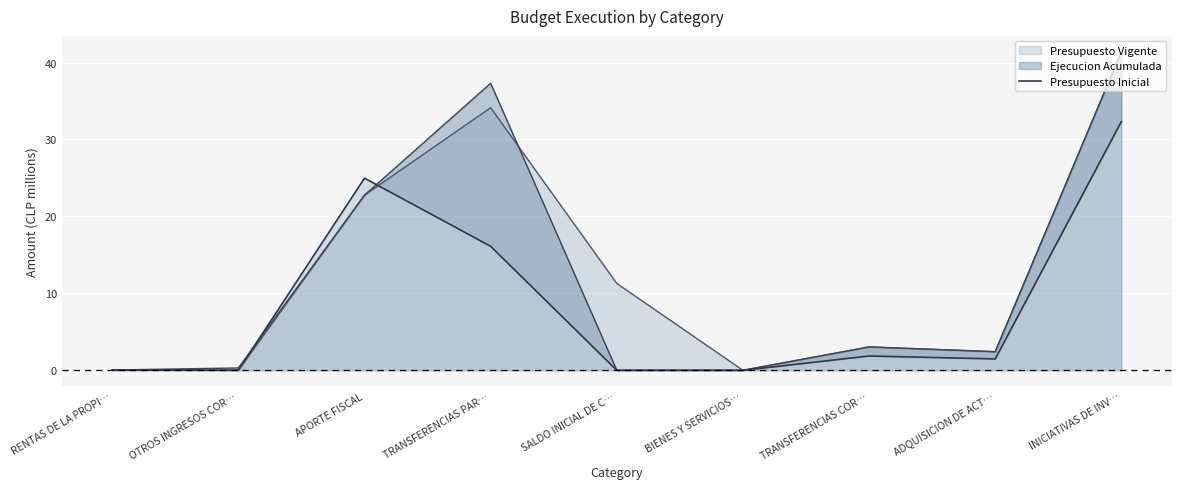

Is it true that the value at RENTAS DE LA PROPI… is 0.0?

False